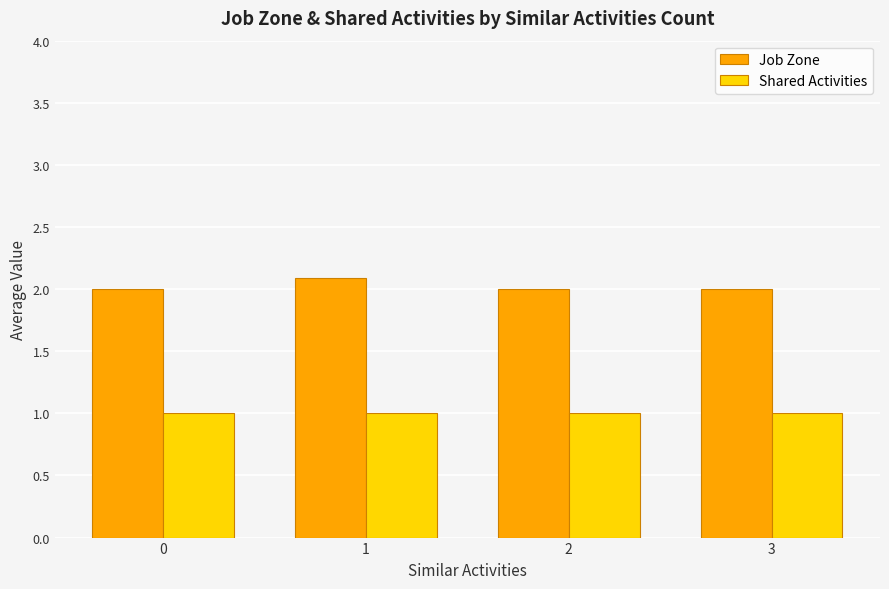

Reading right to left, what are all the values shown in this chart?

Job Zone: 2.0	2.0	2.1	2.0
Shared Activities: 1.0	1.0	1.0	1.0